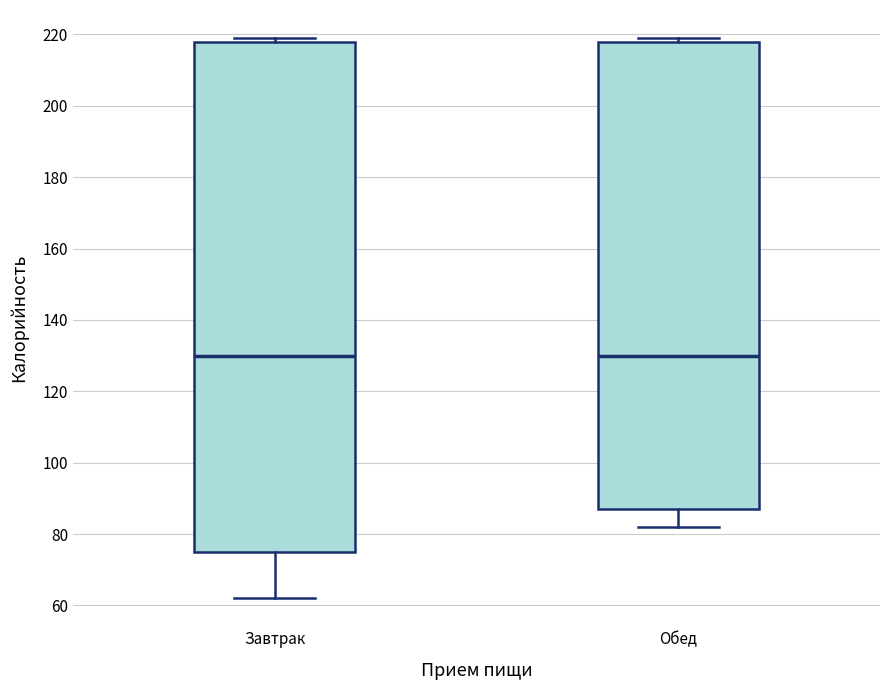

Reading left to right, read every box against the y-axis: the position of its median line, the range the box covers, and the ends of its whiskers. The values are not printed on the chart, so give them approximately, as read against the axis.

Завтрак: median 130, box 76 to 218, whiskers 62 to 220
Обед: median 130, box 88 to 218, whiskers 82 to 220